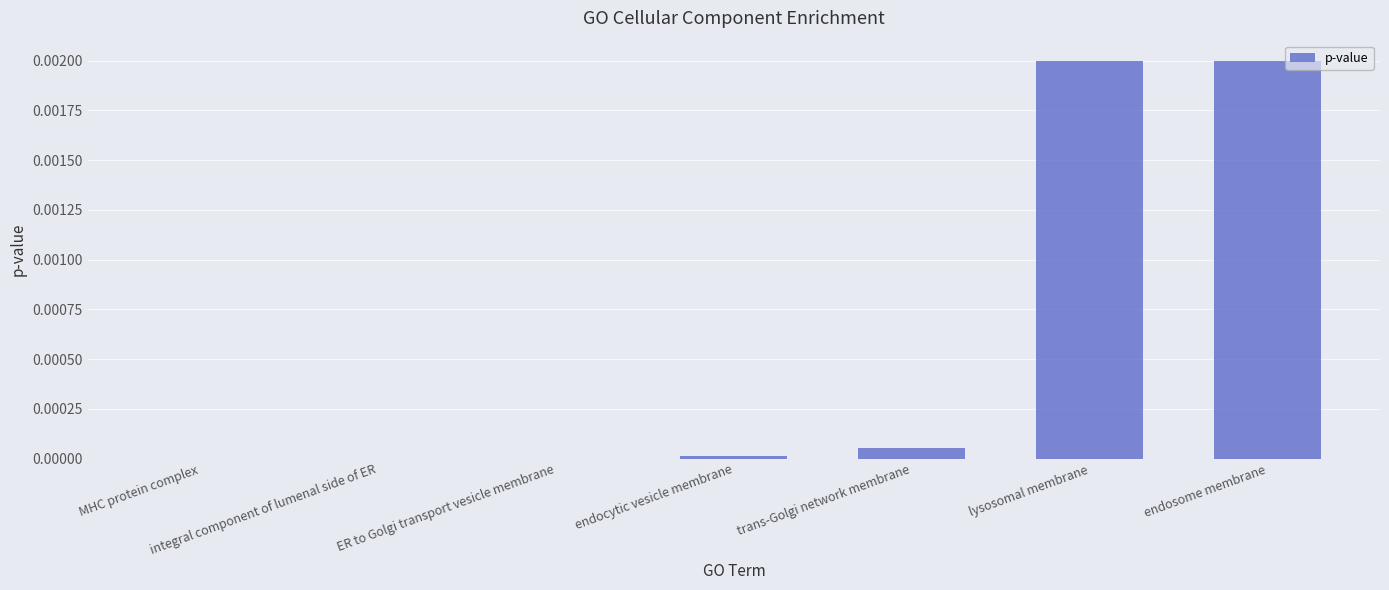

Between lysosomal membrane and ER to Golgi transport vesicle membrane, which is larger?

lysosomal membrane